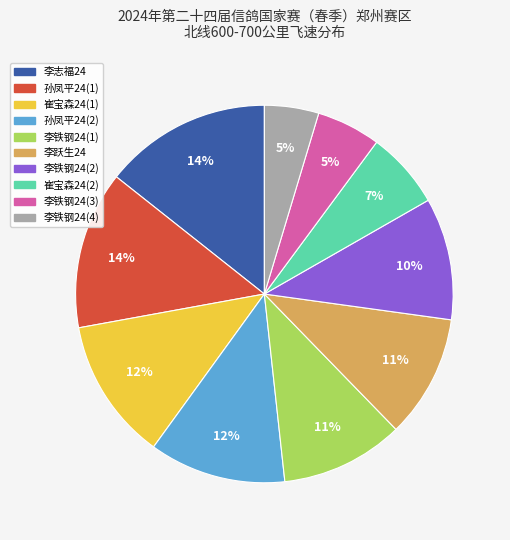

Is there a majority slice in this chart?

No